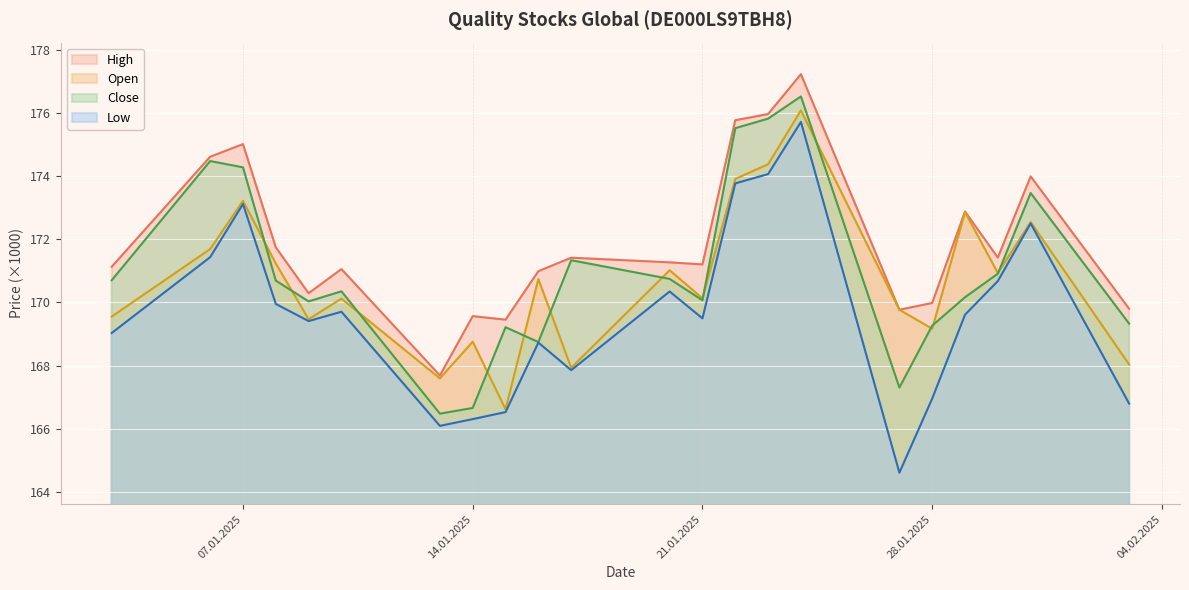

Which series has the largest total across all categories?

High